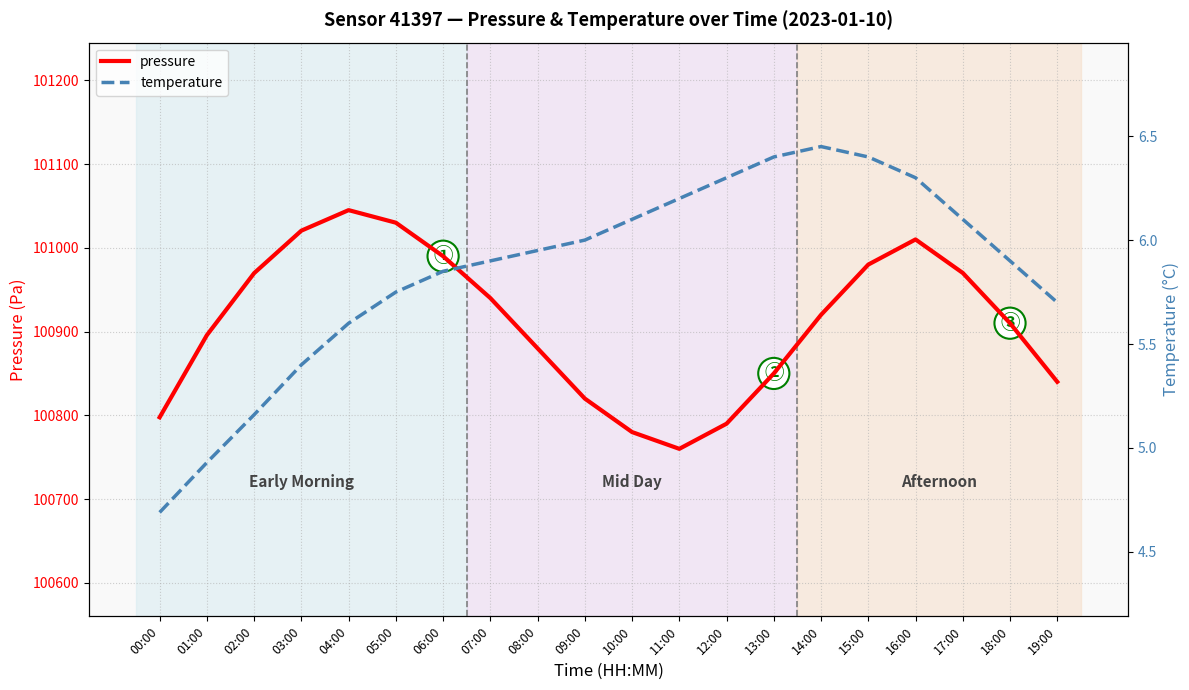

Which series changed the most between 10:00 and 14:00?

pressure